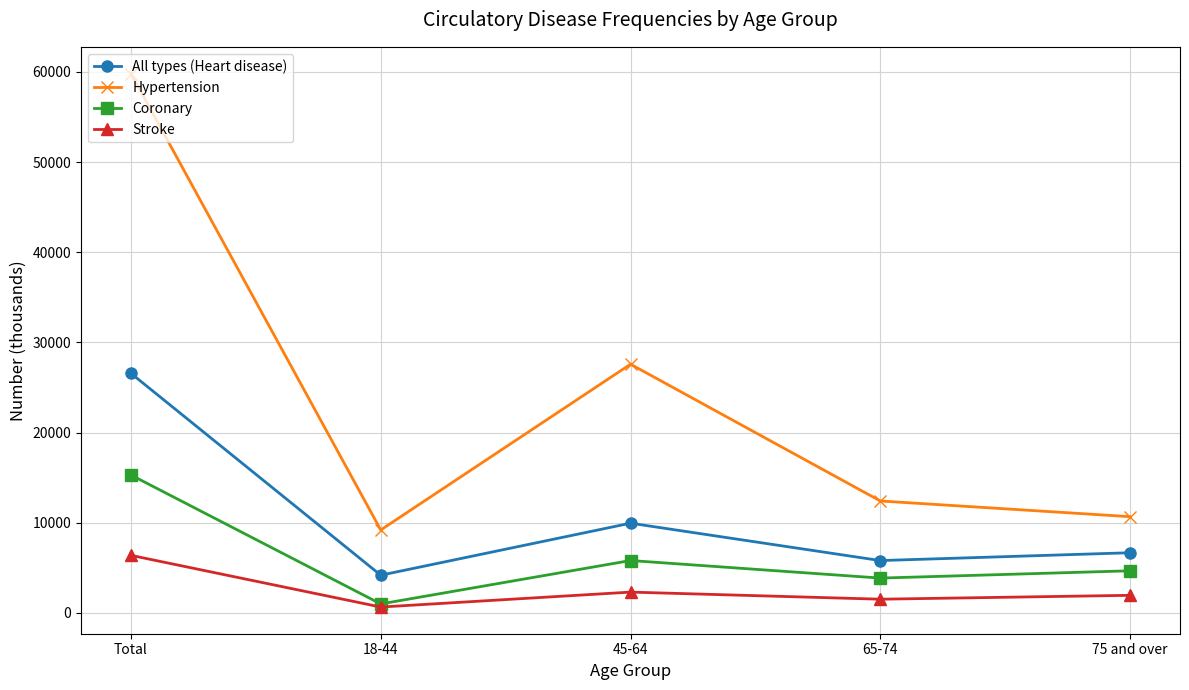

What is the total value across all series at Total?

108042